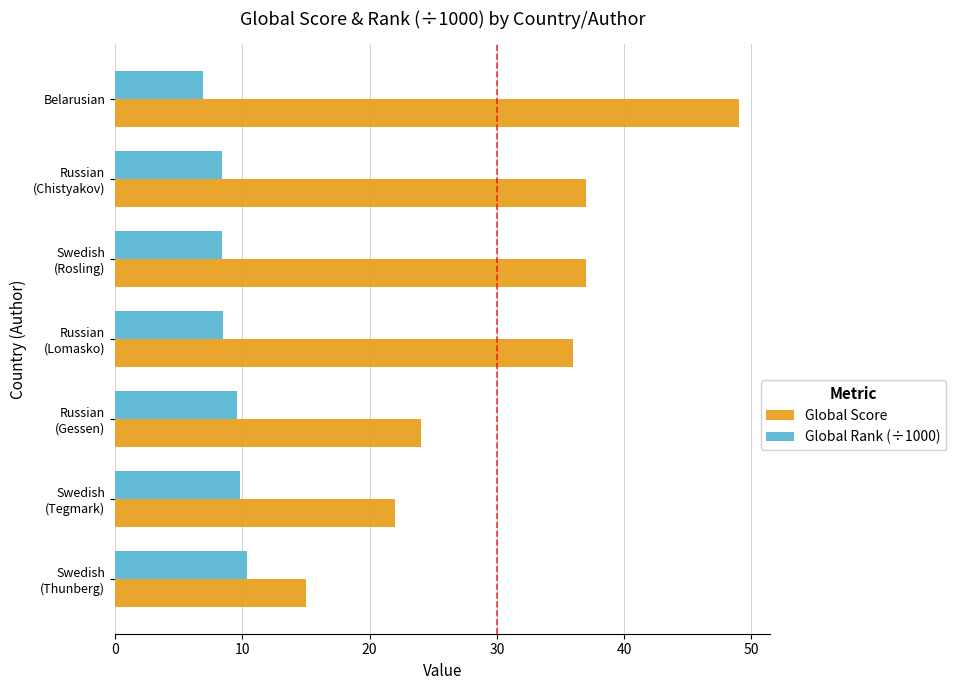

True or false: Global Score has a value of 49.0 at Belarusian.

True